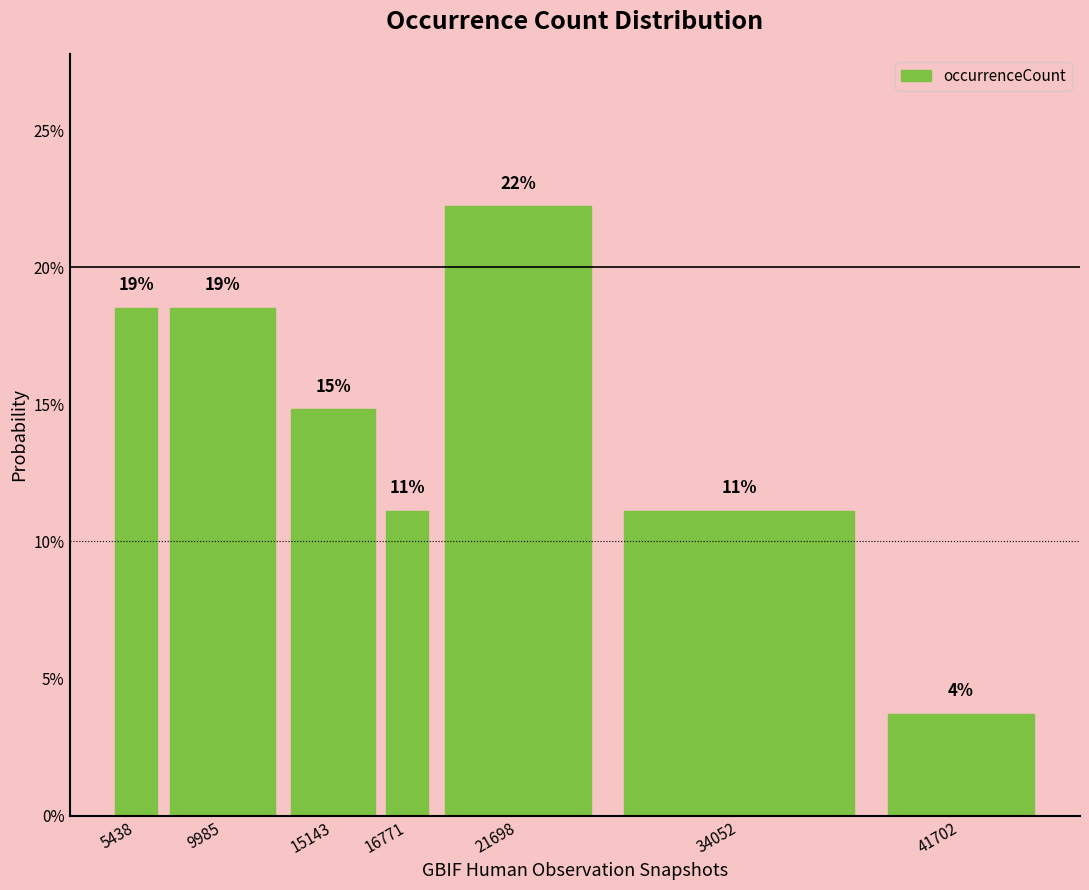

Does the chart contain any negative values?

No